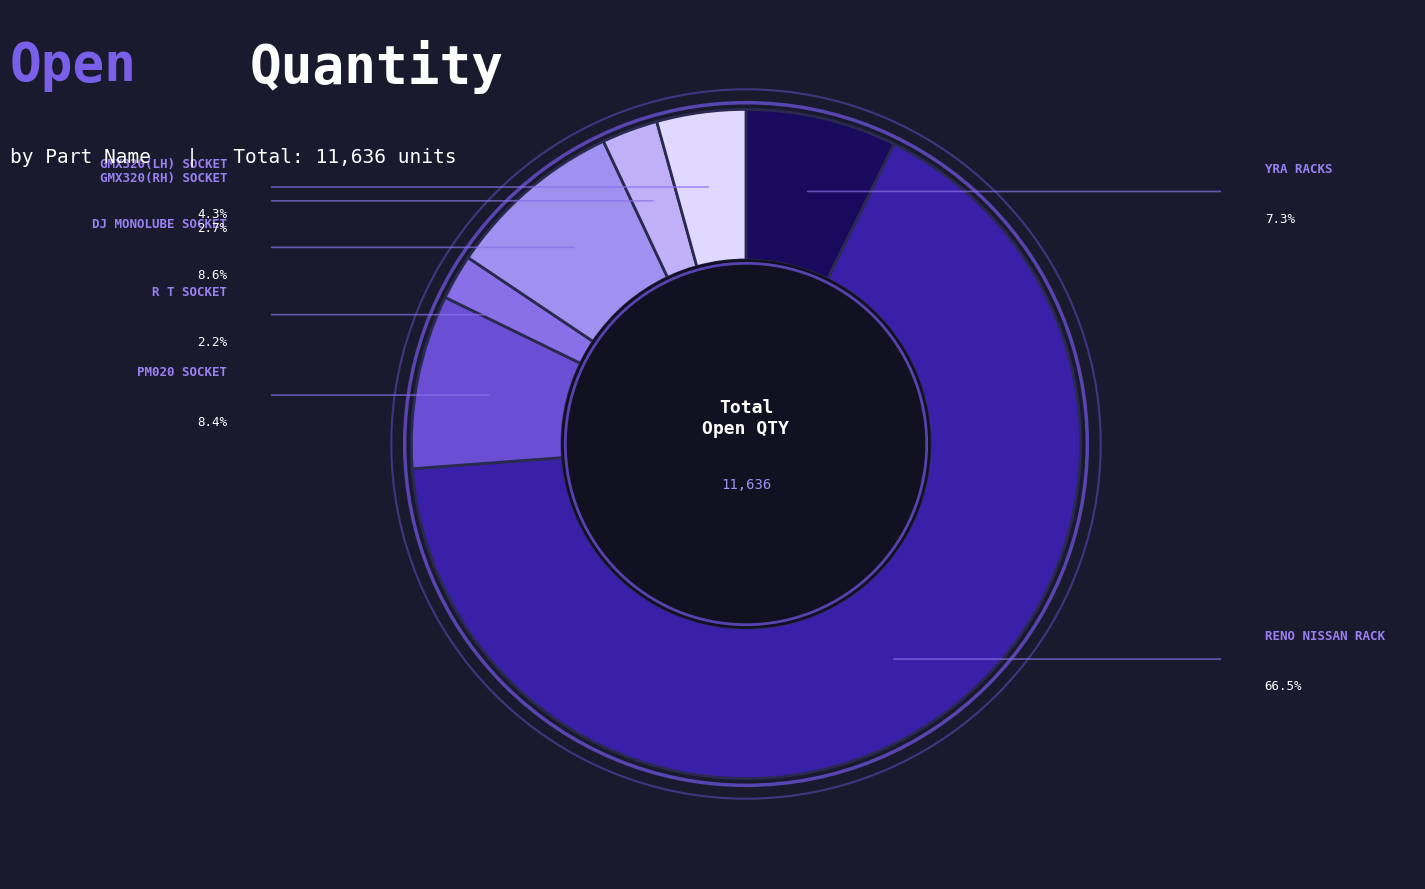

Count the number of slices in the pie.

7